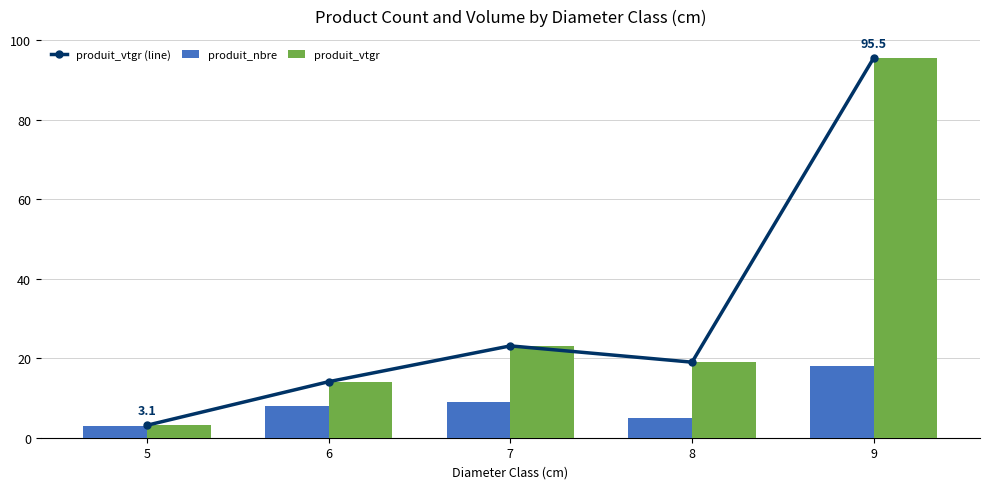

Which series has the largest total across all categories?

produit_vtgr (line)